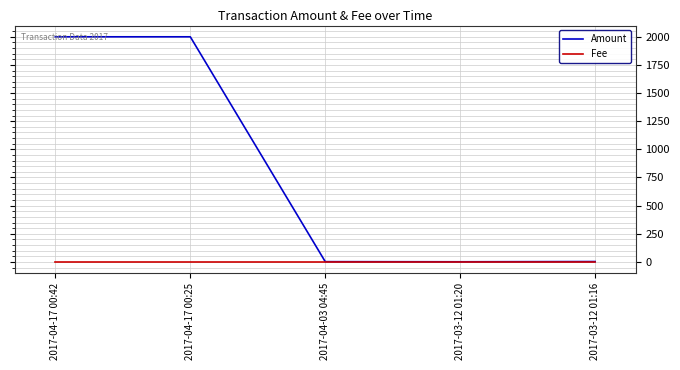

At 2017-04-17 00:25, list the series in order from smallest to largest.

Fee, Amount